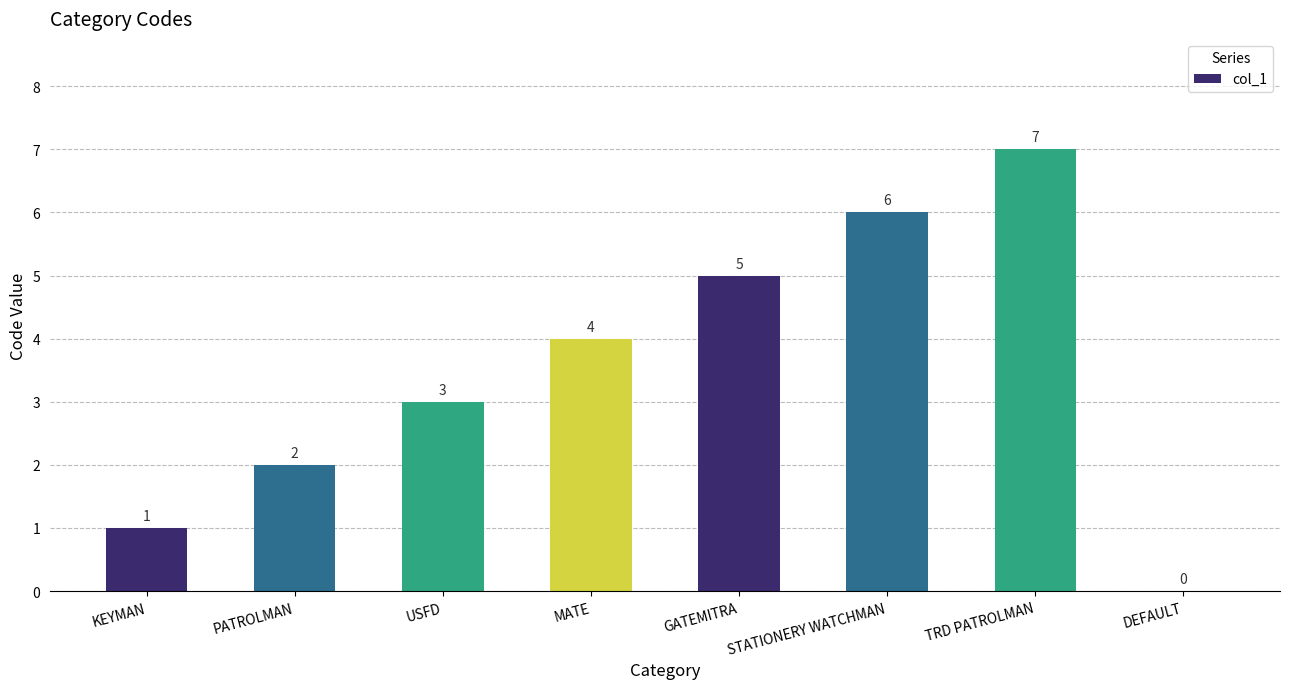

What is the ratio of the value at STATIONERY WATCHMAN to the value at TRD PATROLMAN?

0.9